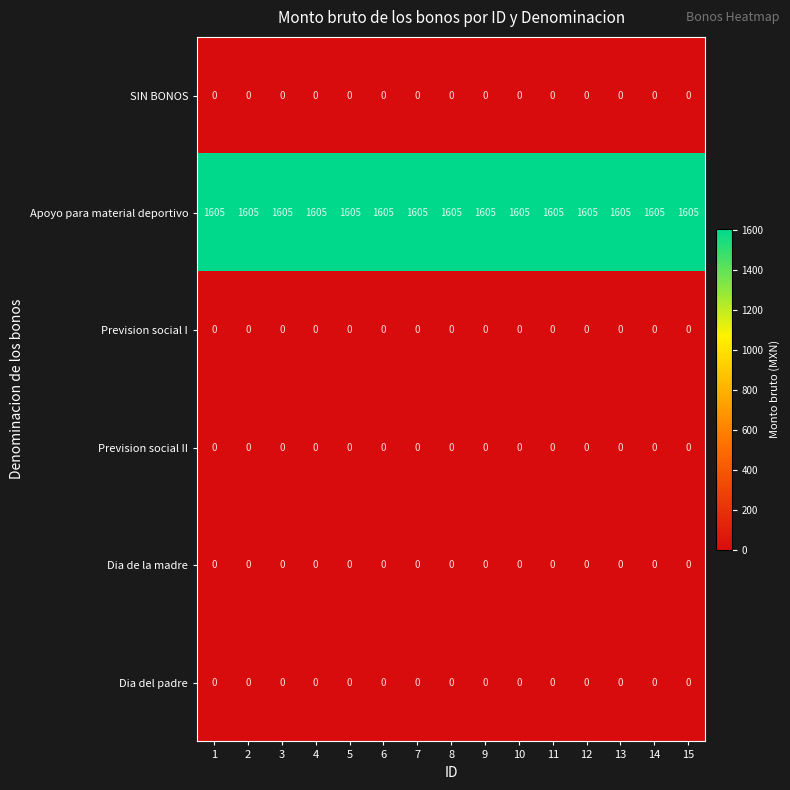

The Dia de la madre series shows 0 at 4. True or false?

True